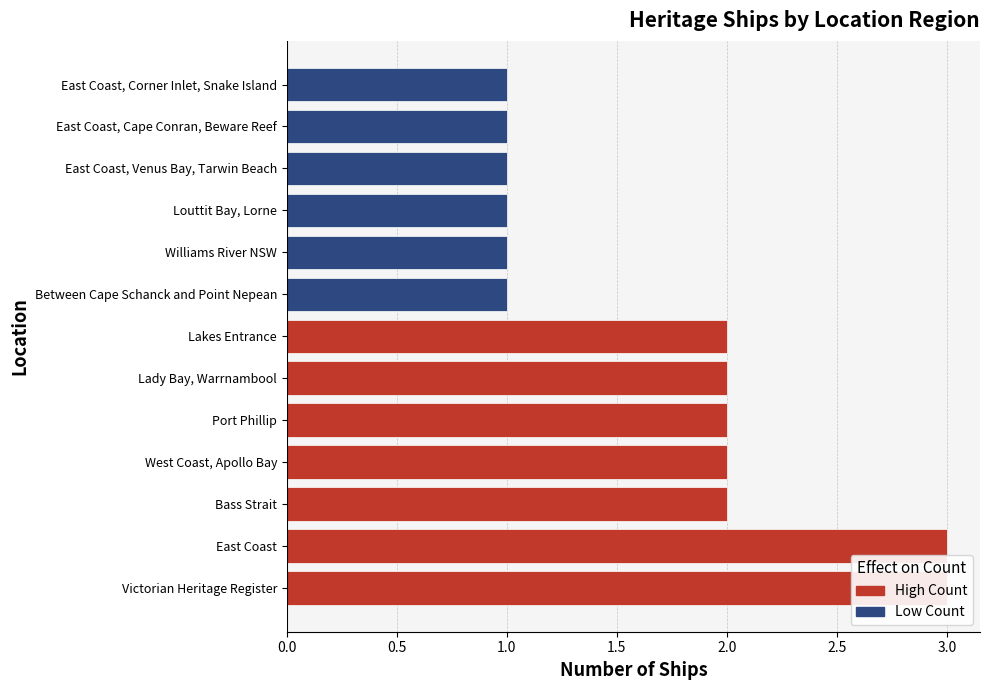

Are the bars grouped side by side (vs. stacked)?

No